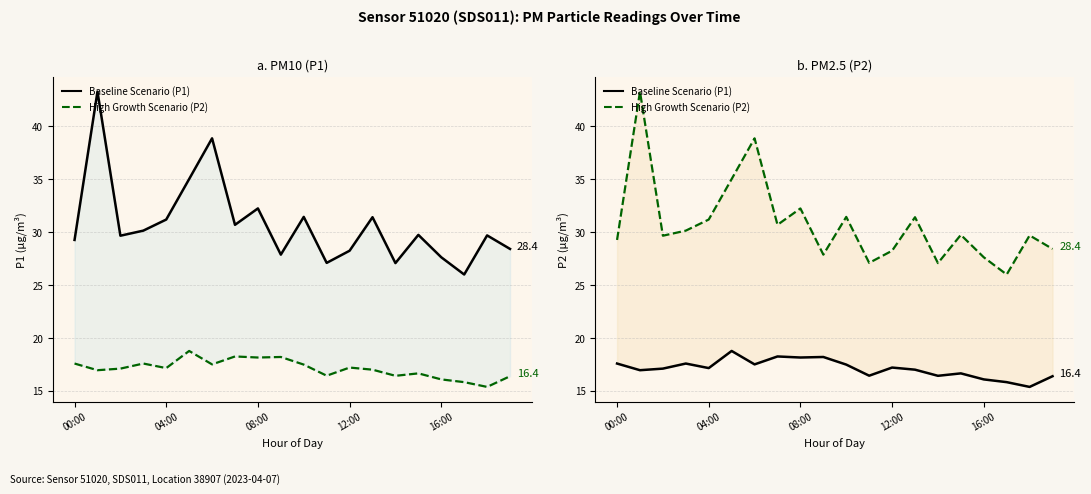

What is the maximum value for P2 (High)?

43.3